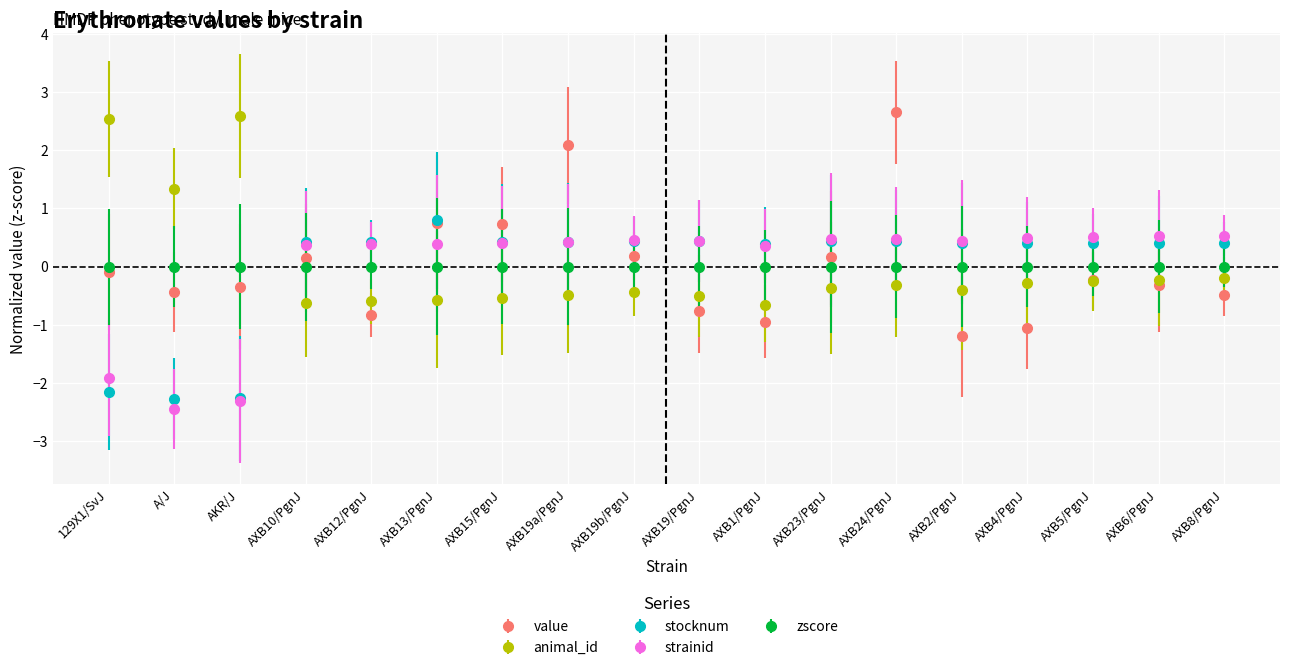

Is the value of strainid at AXB4/PgnJ greater than the value of animal_id at AXB5/PgnJ?

Yes